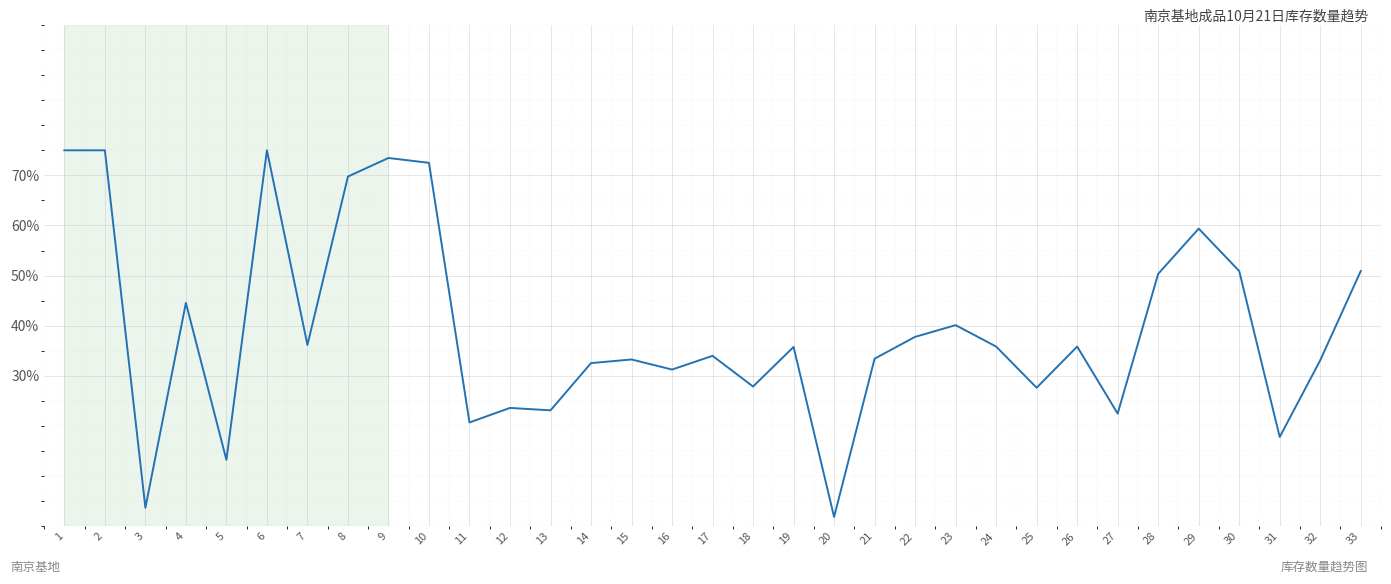

What is the difference between the maximum and minimum values?

73.1